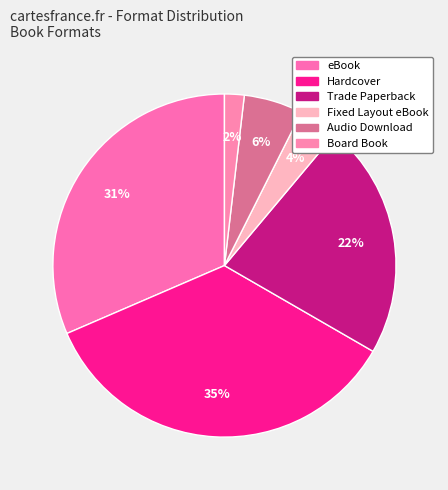

How many segments does this pie chart have?

6